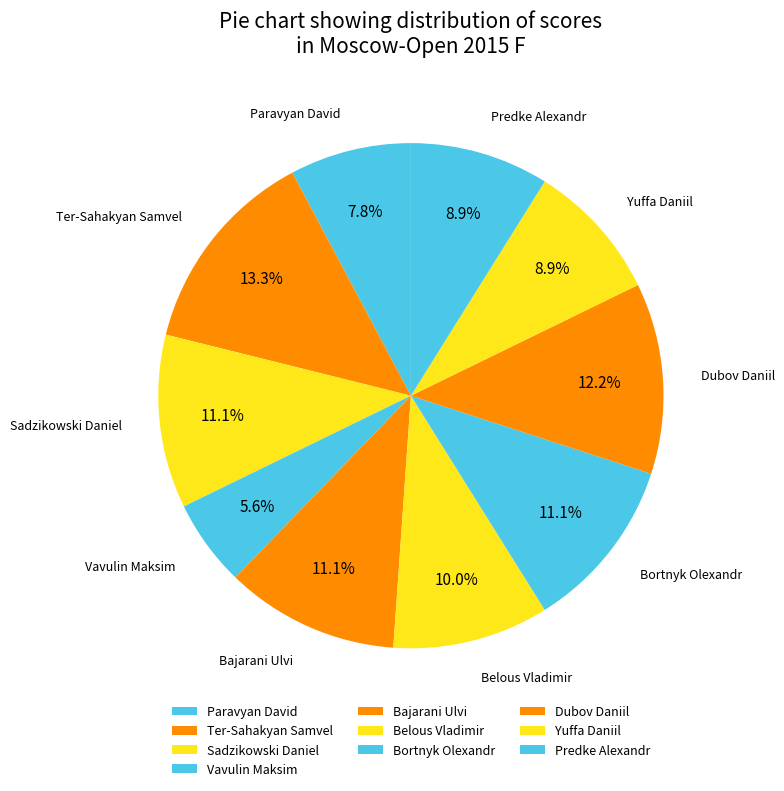

What percentage is the Predke Alexandr slice, to the nearest percent?

9%